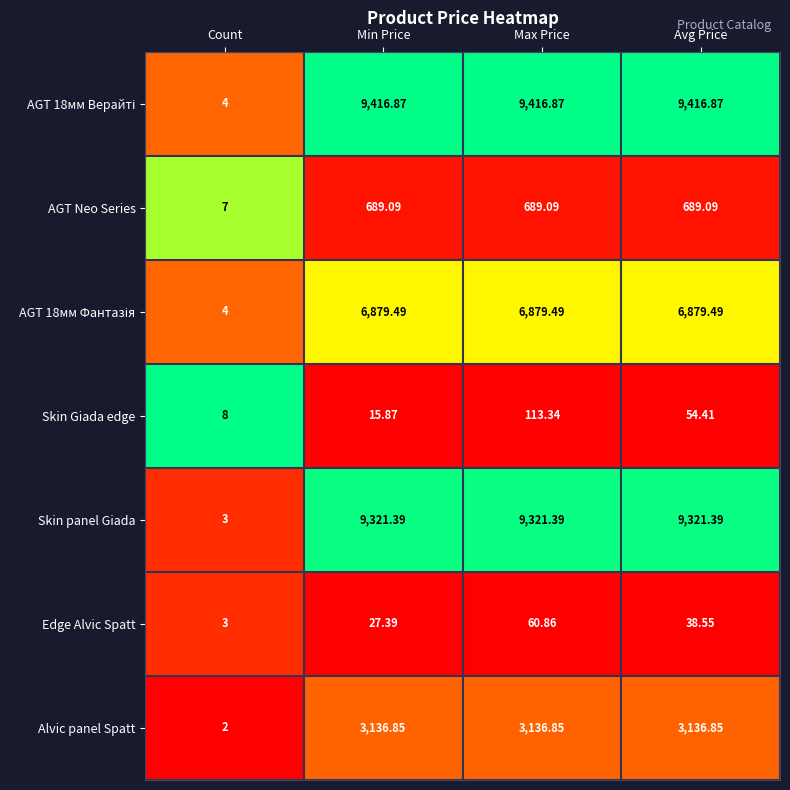

At which label is Edge Alvic Spatt closest to 31?

Min Price